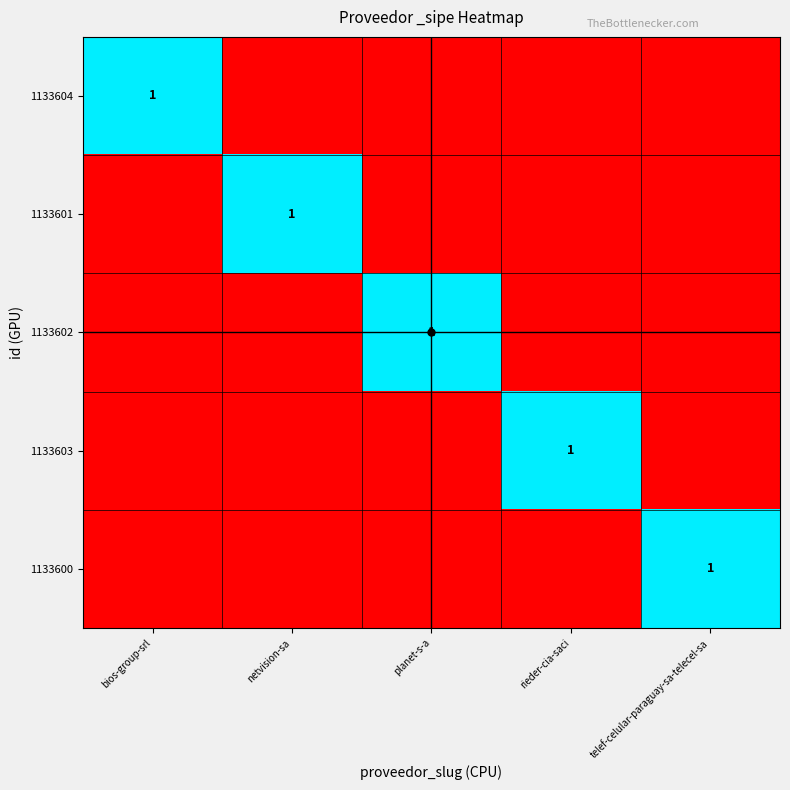

Is it true that 1133603 equals 2 at rieder-cia-saci?

False